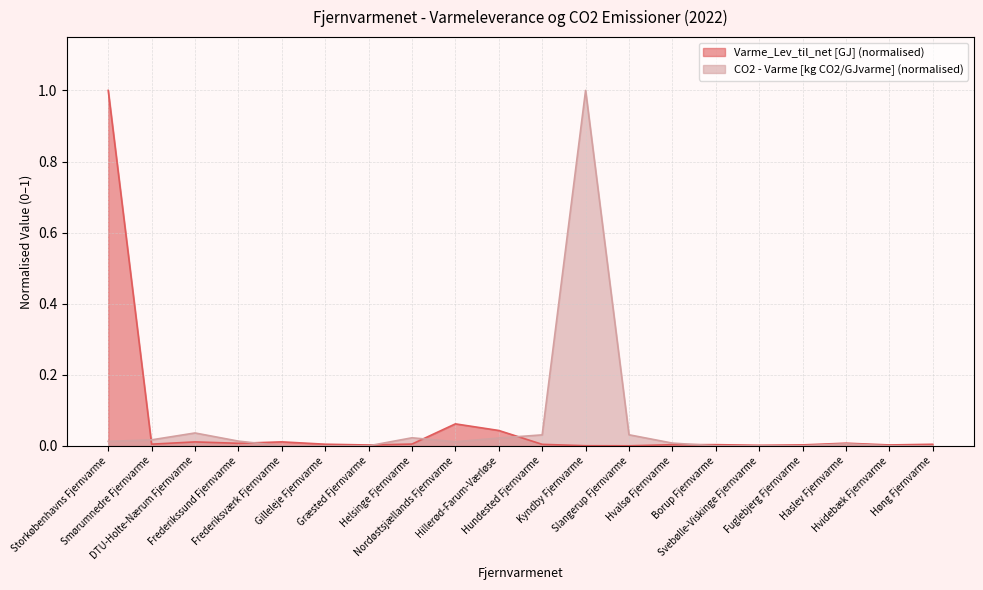

What is the label of the 2nd point from the right?

Hvidebæk Fjernvarme